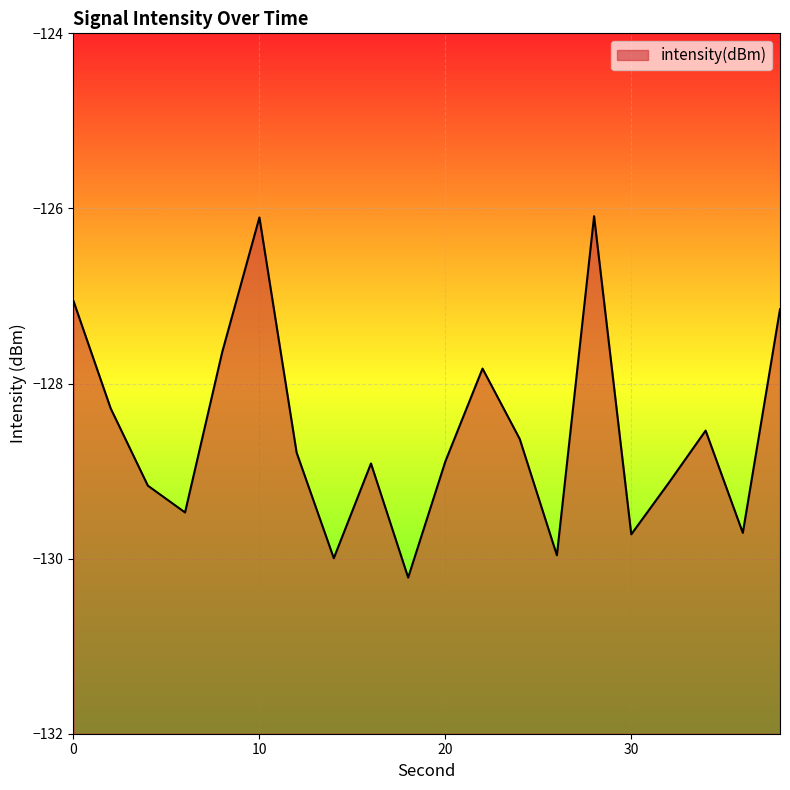

Reading left to right, list all the values displayed in this chart.

0=-127.1	2=-128.3	4=-129.2	6=-129.5	8=-127.6	10=-126.1	12=-128.8	14=-130.0	16=-128.9	18=-130.2	20=-128.9	22=-127.8	24=-128.6	26=-130.0	28=-126.1	30=-129.7	32=-129.1	34=-128.5	36=-129.7	38=-127.2